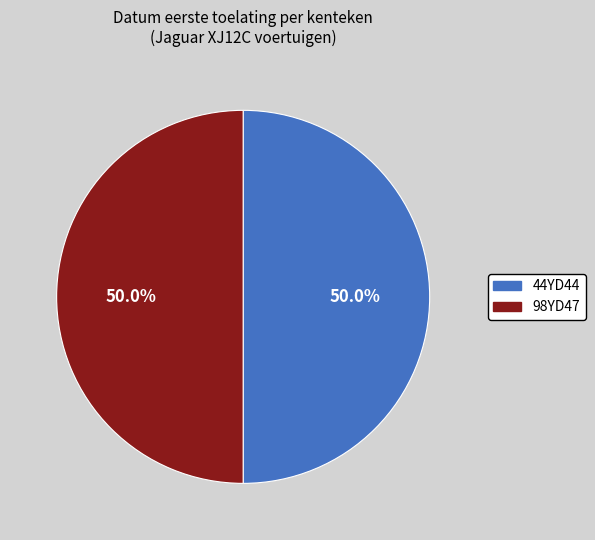

To the nearest percent, what is the average slice percentage?

50%